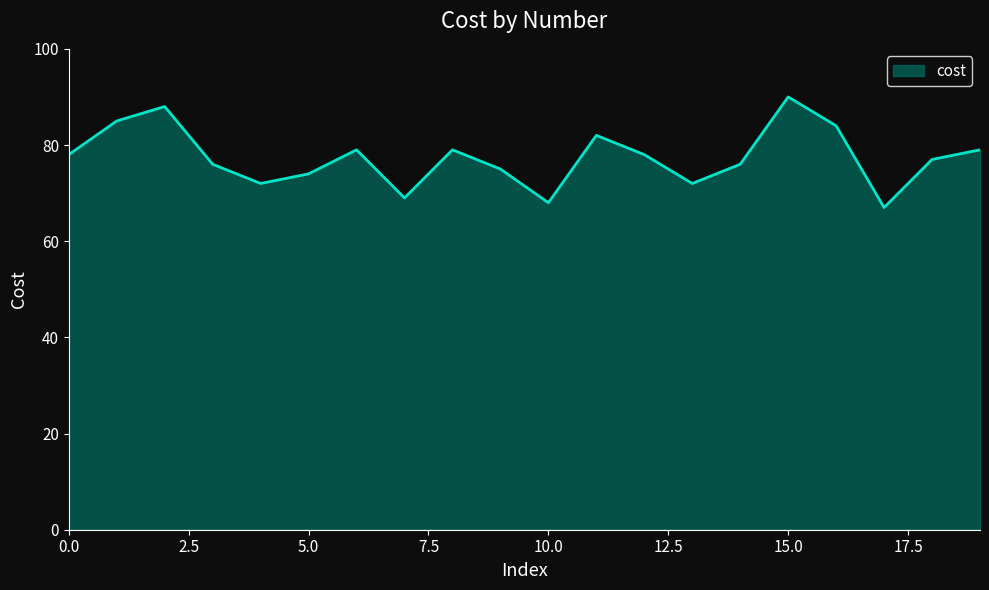

What is the sum of all values?

1548